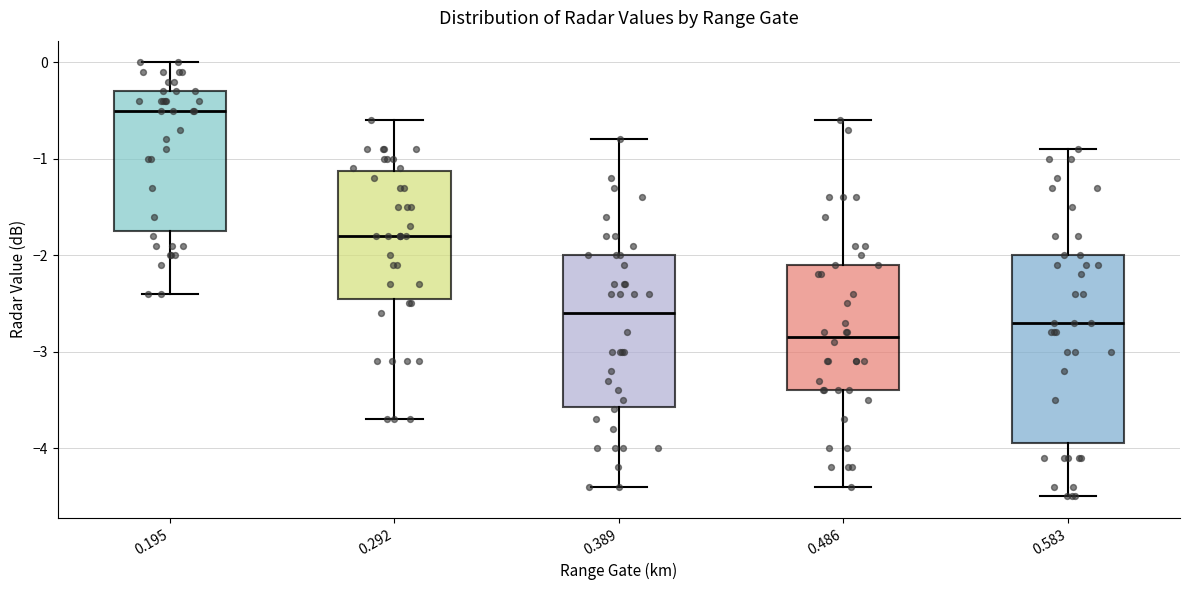

Reading left to right, transcribe this box plot: for each box, give where its median line is, the range the box spans, and where its two whiskers end, as read against the y-axis. The values are not printed on the chart, so give them approximately, as read against the axis.

0.195: median -0.5, box -1.7 to -0.3, whiskers -2.4 to 0.0
0.292: median -1.8, box -2.4 to -1.1, whiskers -3.7 to -0.6
0.389: median -2.6, box -3.6 to -2.0, whiskers -4.4 to -0.8
0.486: median -2.8, box -3.4 to -2.1, whiskers -4.4 to -0.6
0.583: median -2.7, box -3.9 to -2.0, whiskers -4.5 to -0.9